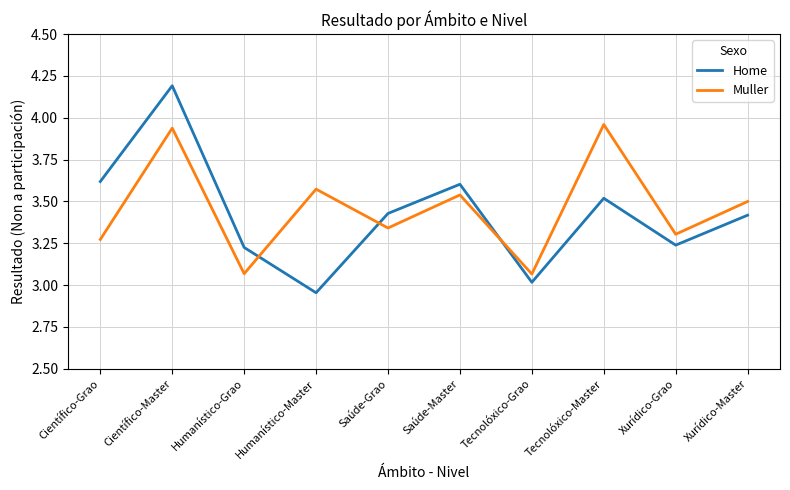

What is the difference between the second highest and minimum values in the Muller series?

0.9